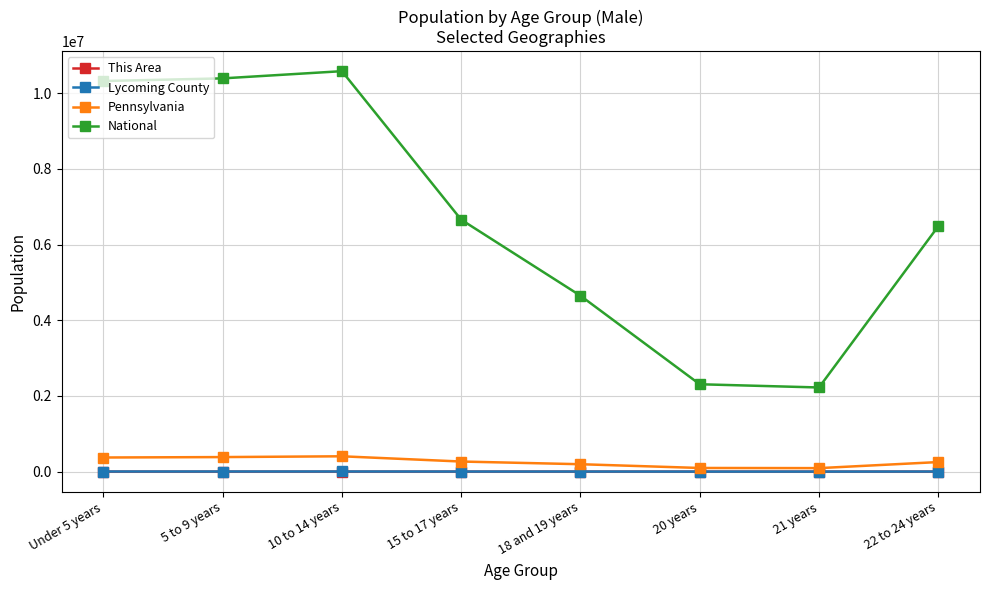

What position from the left is 10 to 14 years?

3